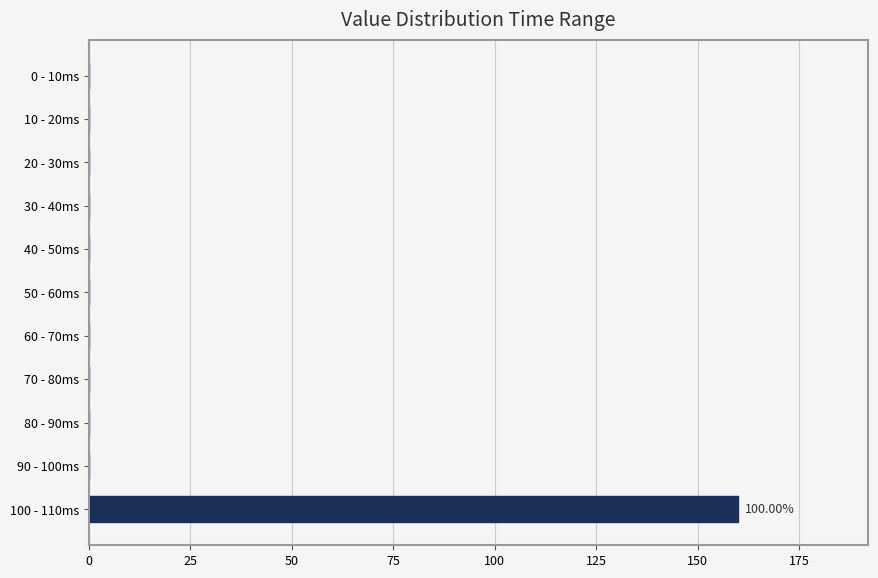

What is the sum of all values?

160